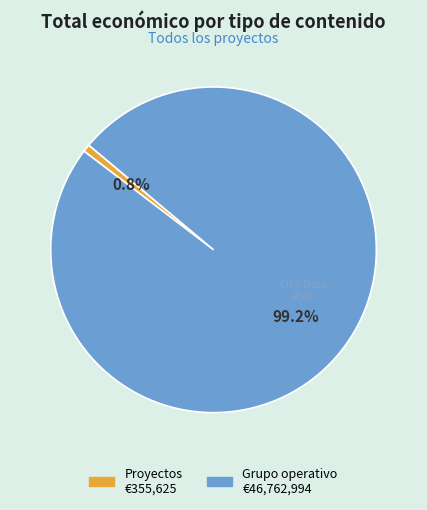

Is there a majority slice in this chart?

Yes